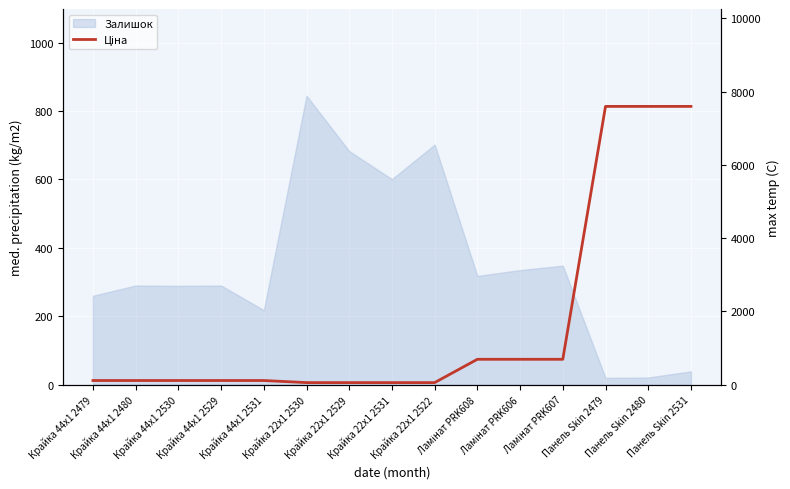

What value does the data have at Крайка 44x1 2480?

114.1